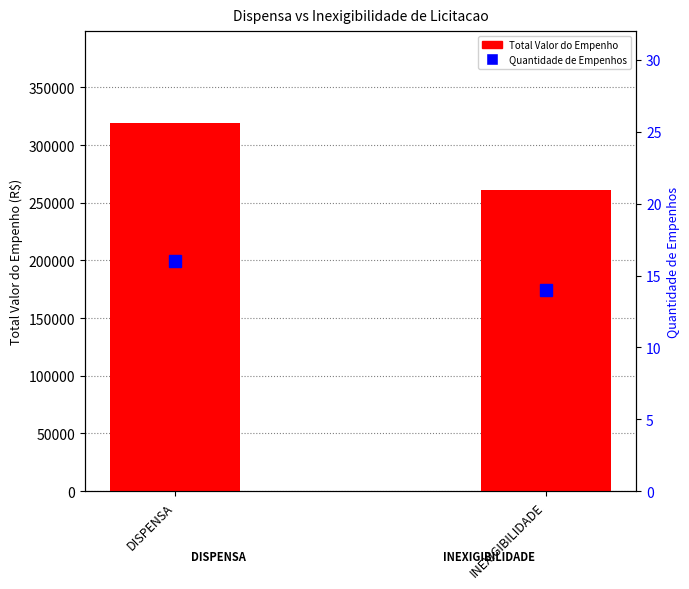

Which category has the lowest value across all series?

INEXIGIBILIDADE